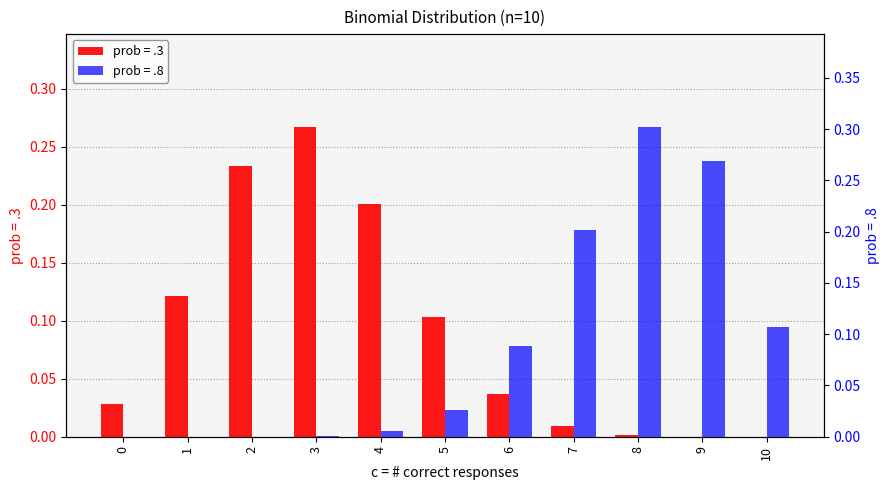

Which has a higher value, 6 or 7?

6